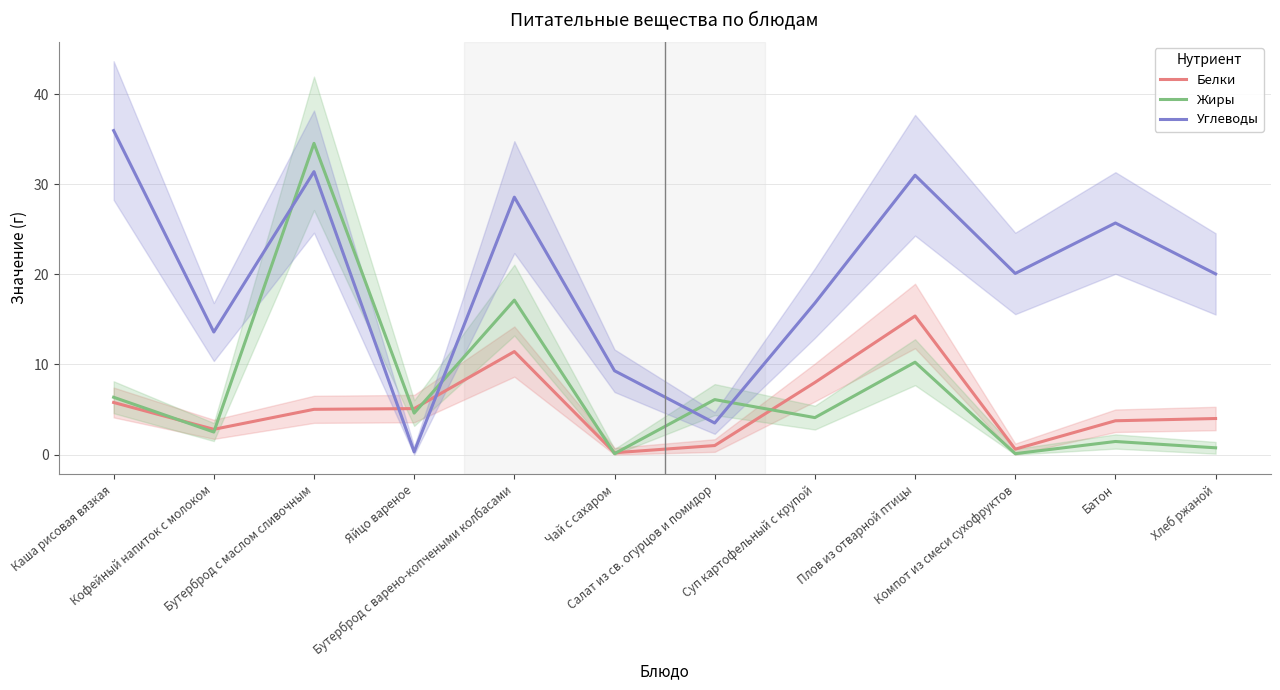

Is the value of Углеводы at Салат из св. огурцов и помидор greater than the value of Белки at Хлеб ржаной?

No